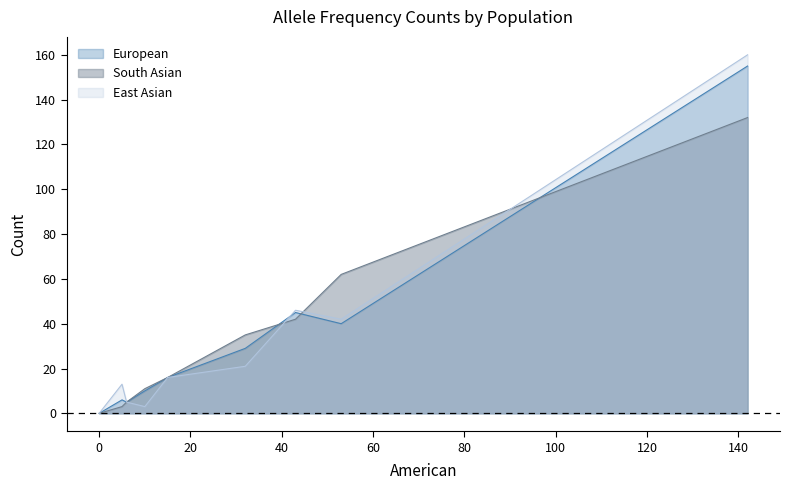

What is the maximum value for South Asian?

132